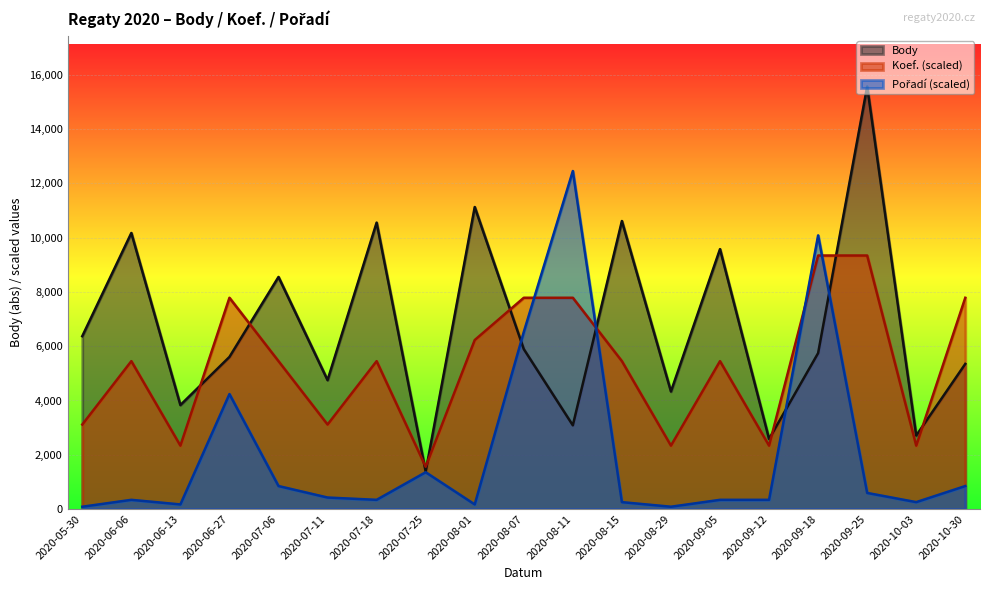

True or false: Body and Koef. cross at least once.

True